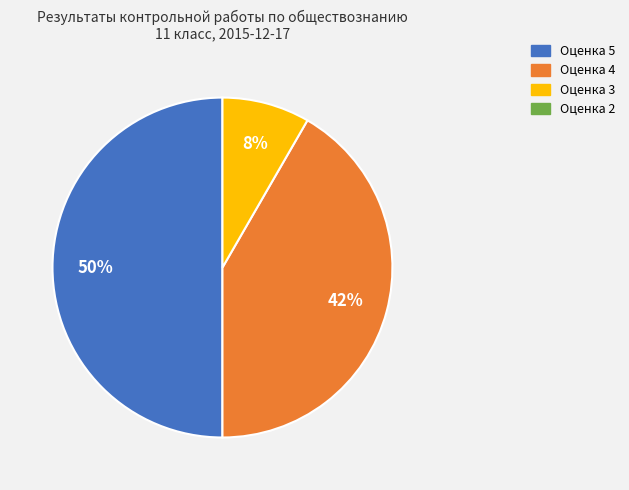

How many slices are in this pie chart?

3